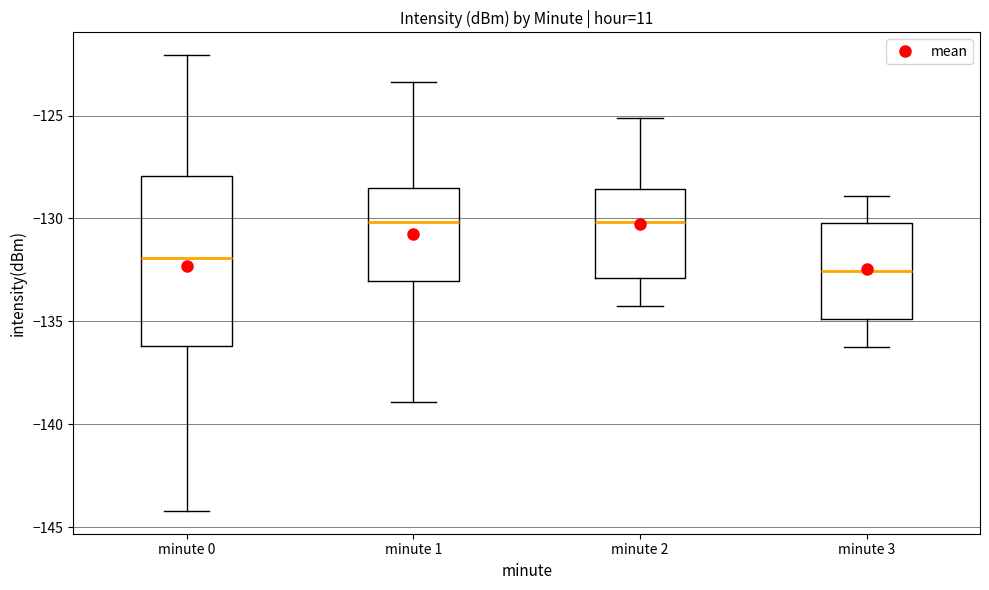

Reading left to right, transcribe this box plot: for each box, give where its median line is, the range the box spans, and where its two whiskers end, as read against the y-axis. The values are not printed on the chart, so give them approximately, as read against the axis.

minute 0: median -132.0, box -136.0 to -128.0, whiskers -144.0 to -122.0
minute 1: median -130.0, box -133.0 to -128.5, whiskers -139.0 to -123.5
minute 2: median -130.0, box -133.0 to -128.5, whiskers -134.0 to -125.0
minute 3: median -132.5, box -135.0 to -130.0, whiskers -136.0 to -129.0